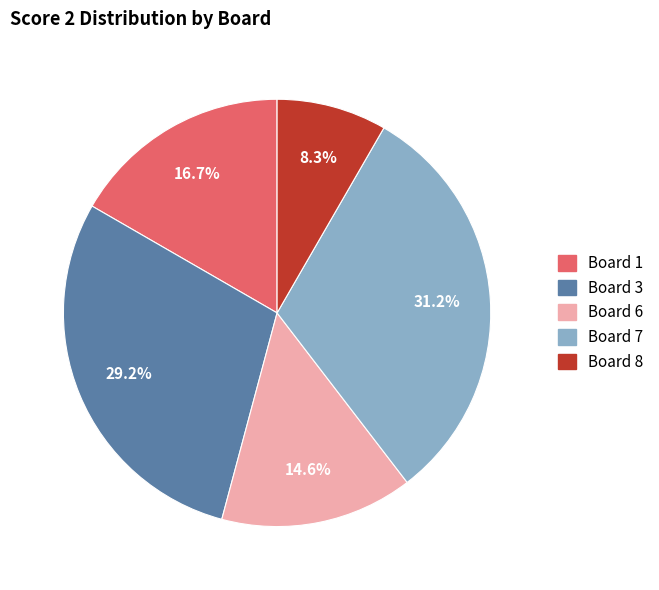

To the nearest percent, what is the difference between the largest and smallest slice percentages?

23%